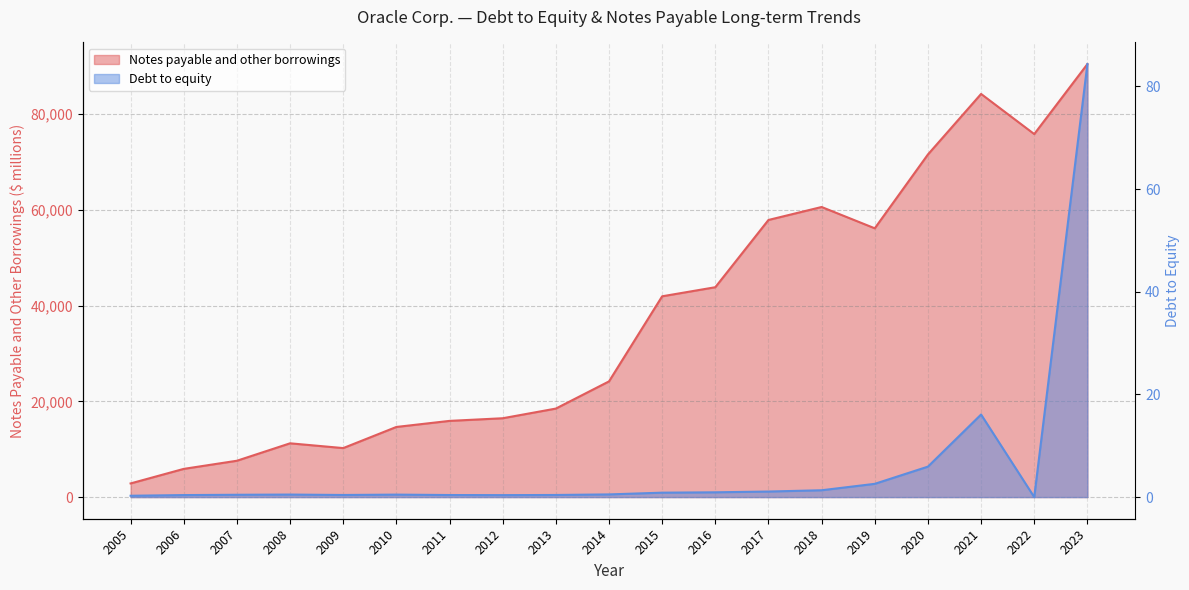

At how many categories does at least one series exceed 49283?

7